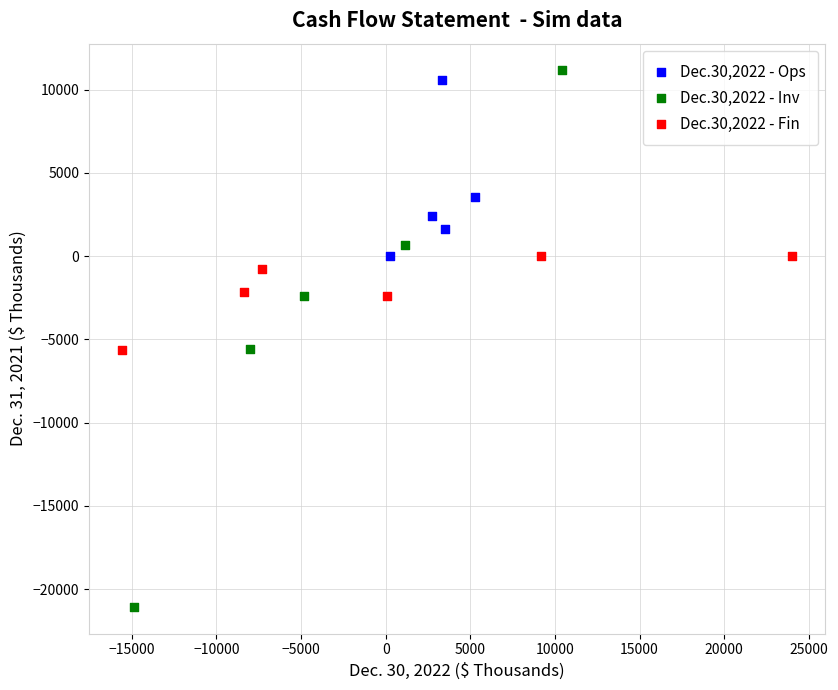

Which series has the largest Y range (max minus min)?

Dec.30,2022 - Inv